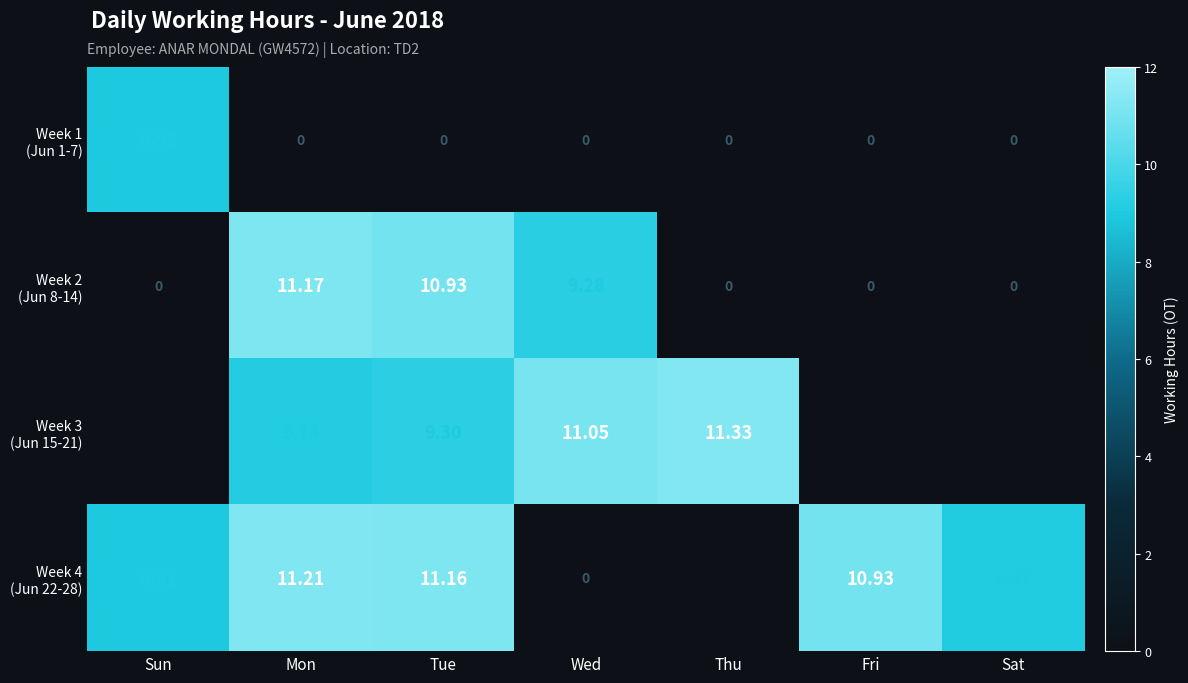

The value of Week 4 (Jun 22-28) at Sat is 9.1. True or false?

True